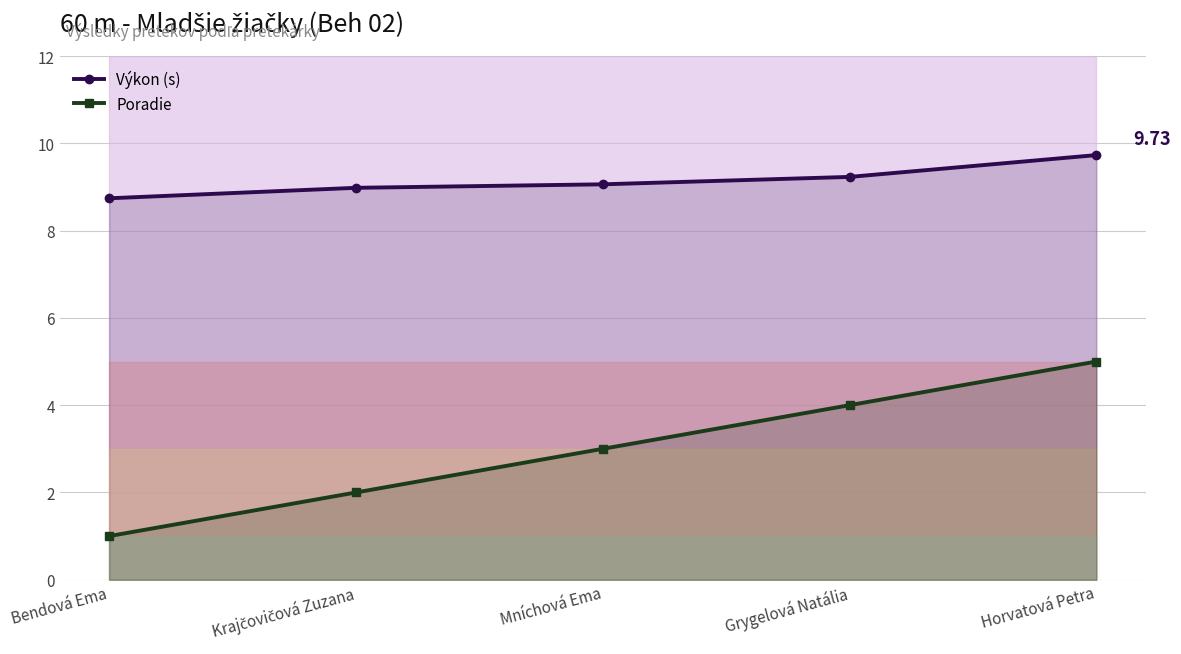

Is the value of Poradie at Grygelová Natália greater than the value of Výkon (s) at Mníchová Ema?

No